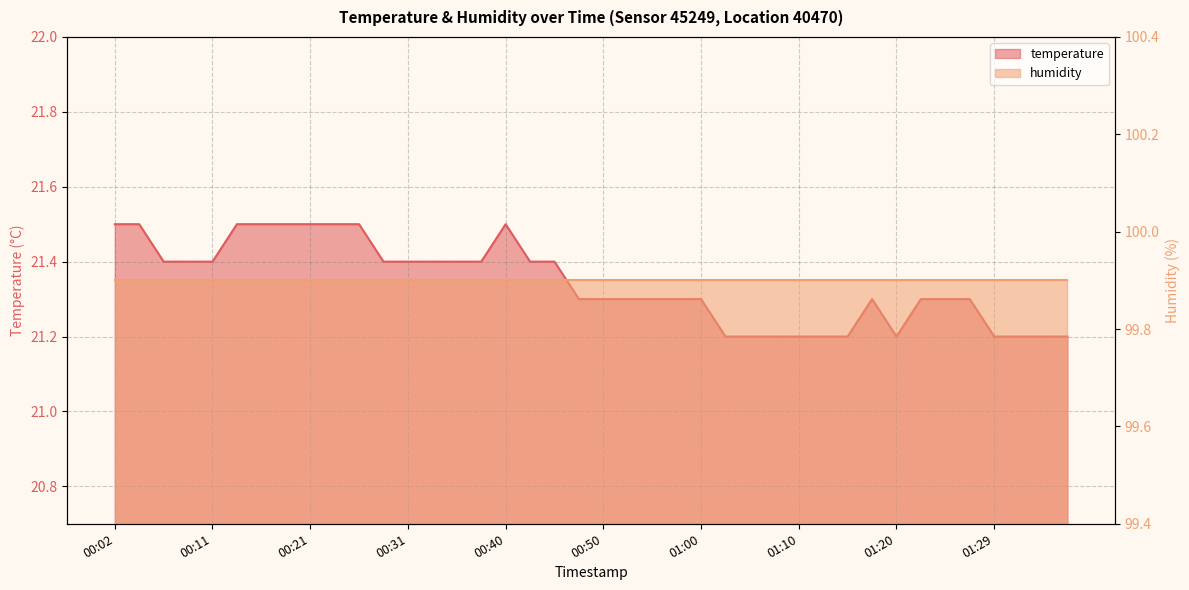

Which label corresponds to the smallest value in the chart?

01:03